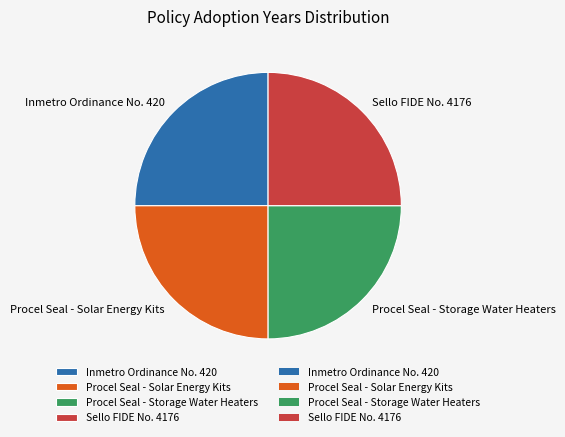

What is the ratio of the value at Inmetro Ordinance No. 420 to the value at Procel Seal - Storage Water Heaters?

1.0